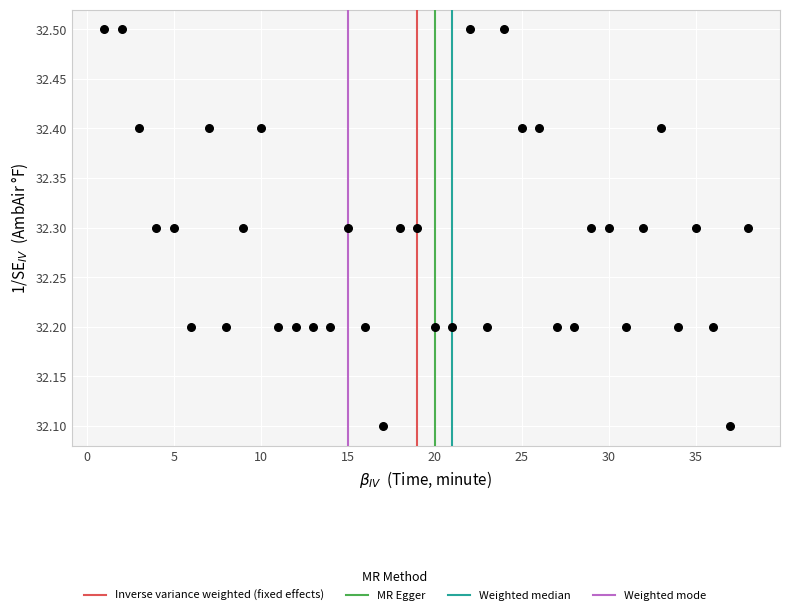

What is the range of X values (max minus min)?

37.0